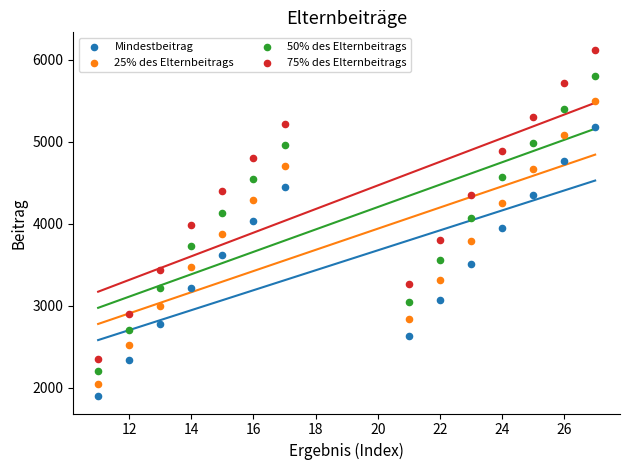

Across all data points, what is the range of X values (max minus min)?

16.0